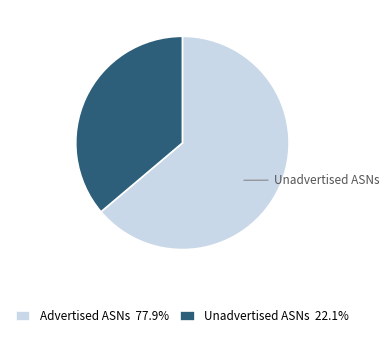

Does Advertised ASNs 77.9% represent more than half of the total?

Yes